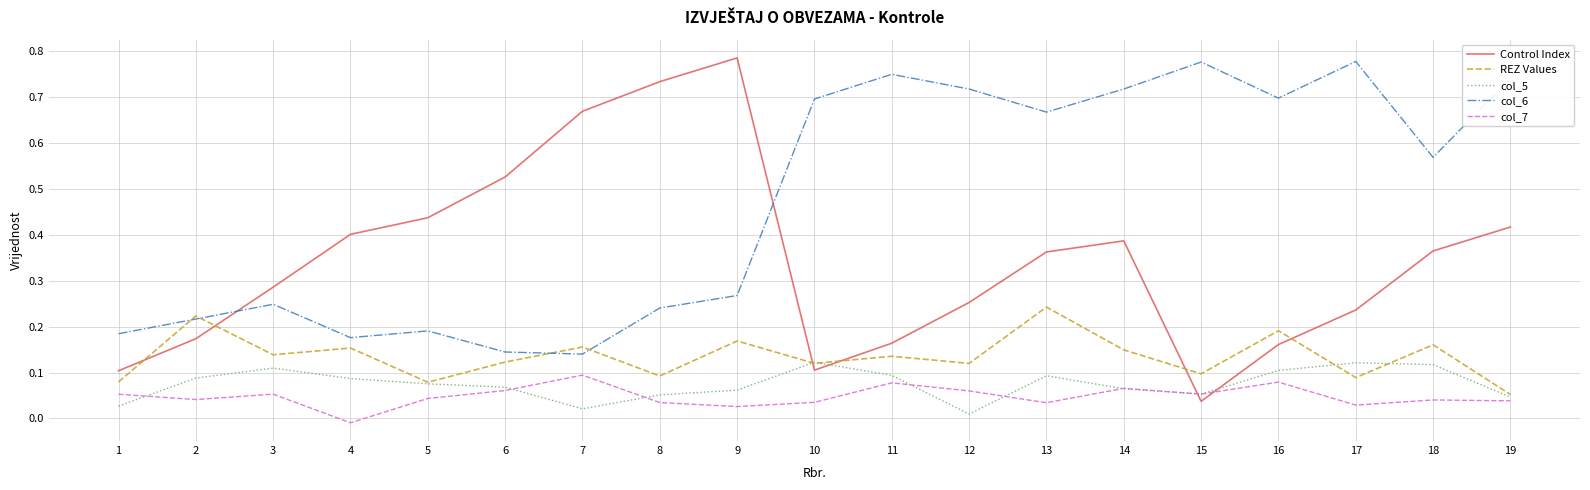

Between 6 and 11, which series saw the biggest shift?

col_6